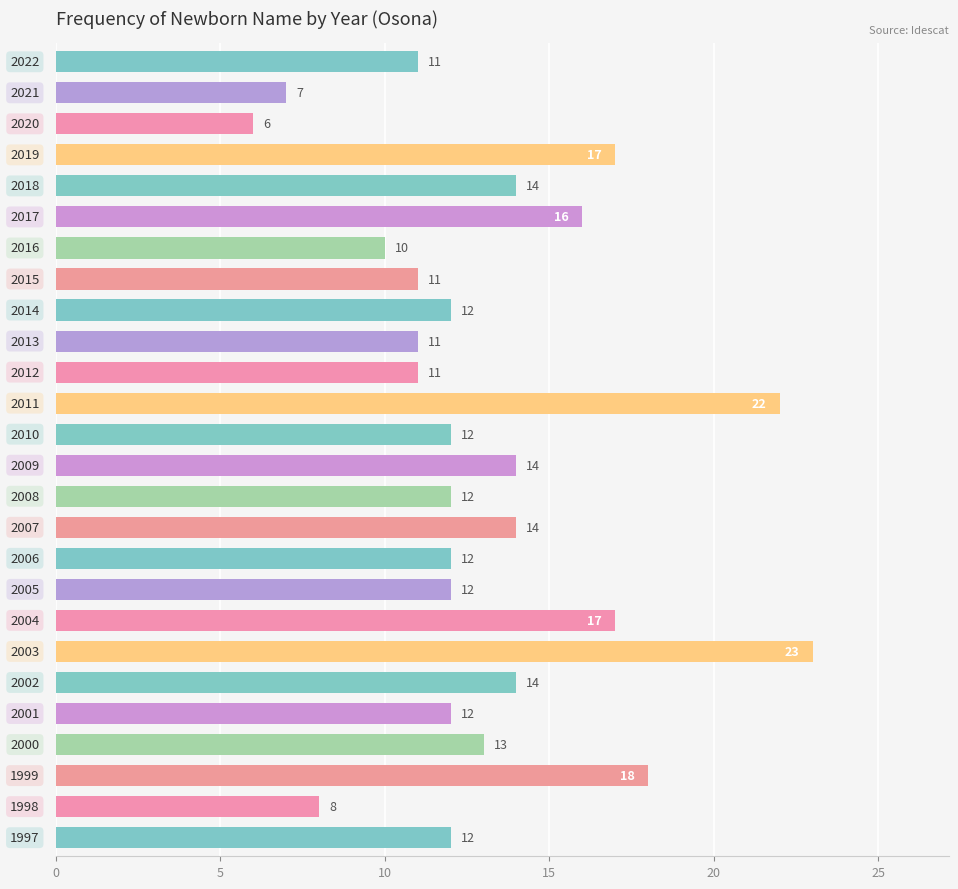

What is the greatest value displayed?

23